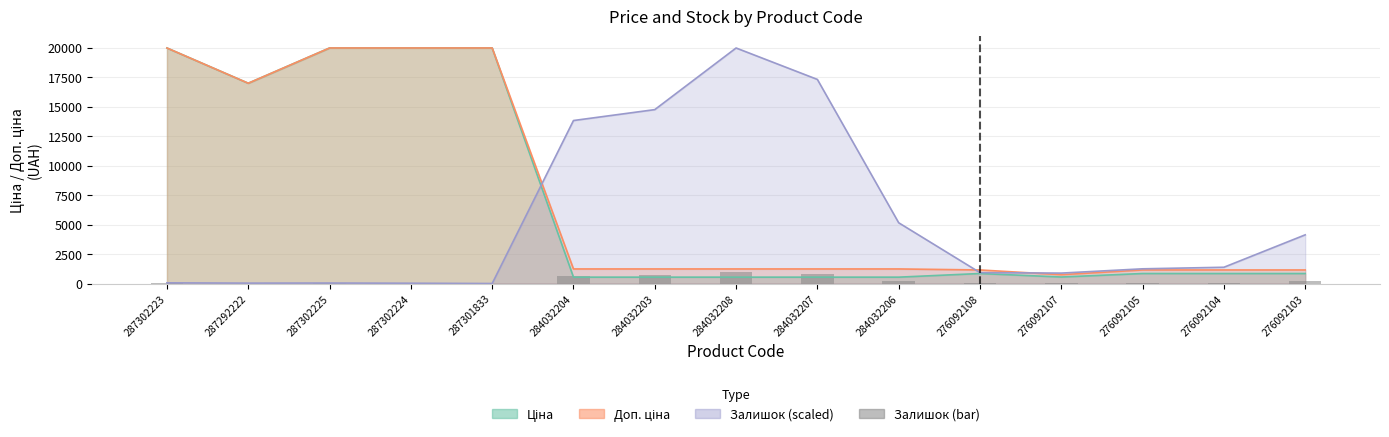

Approximately how many times larger is the value at 284032206 compared to 276092105?

4.1